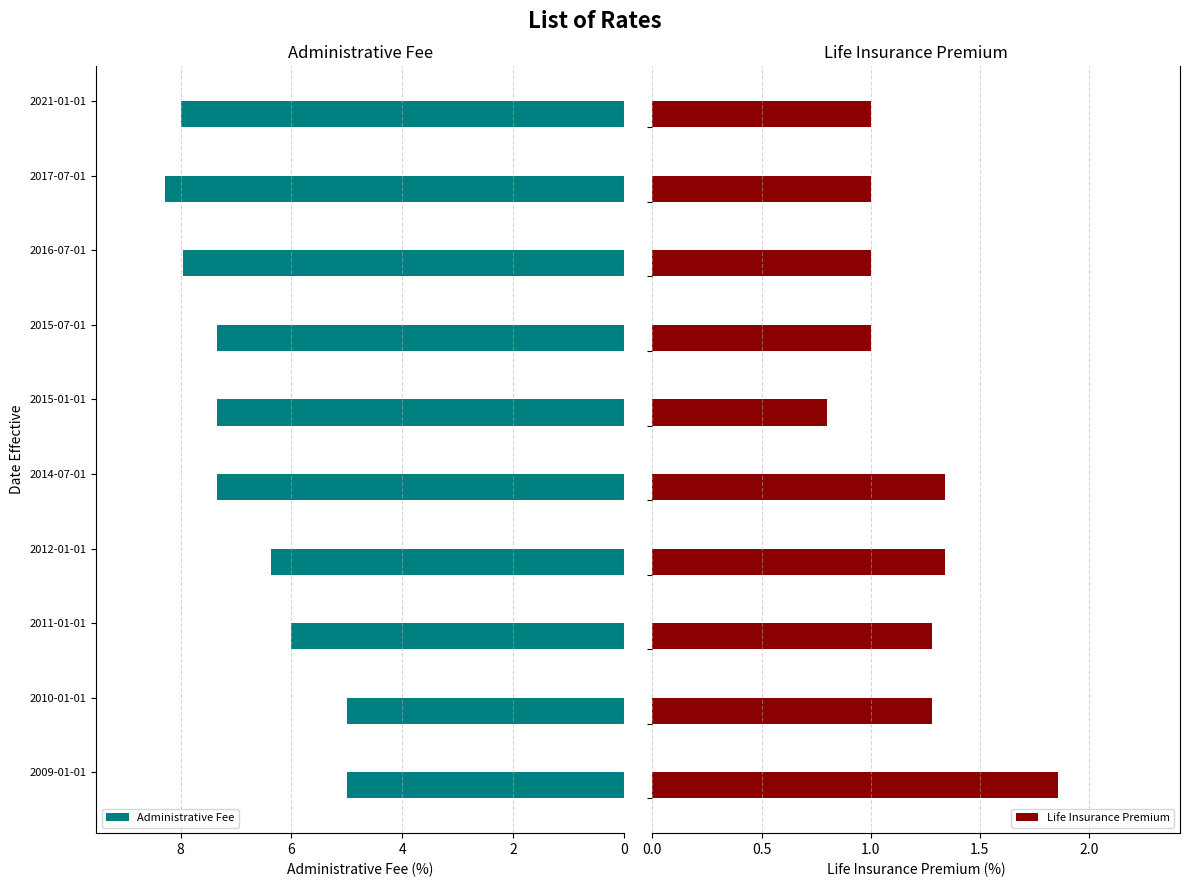

What is the average value of the Administrative Fee series?

6.9